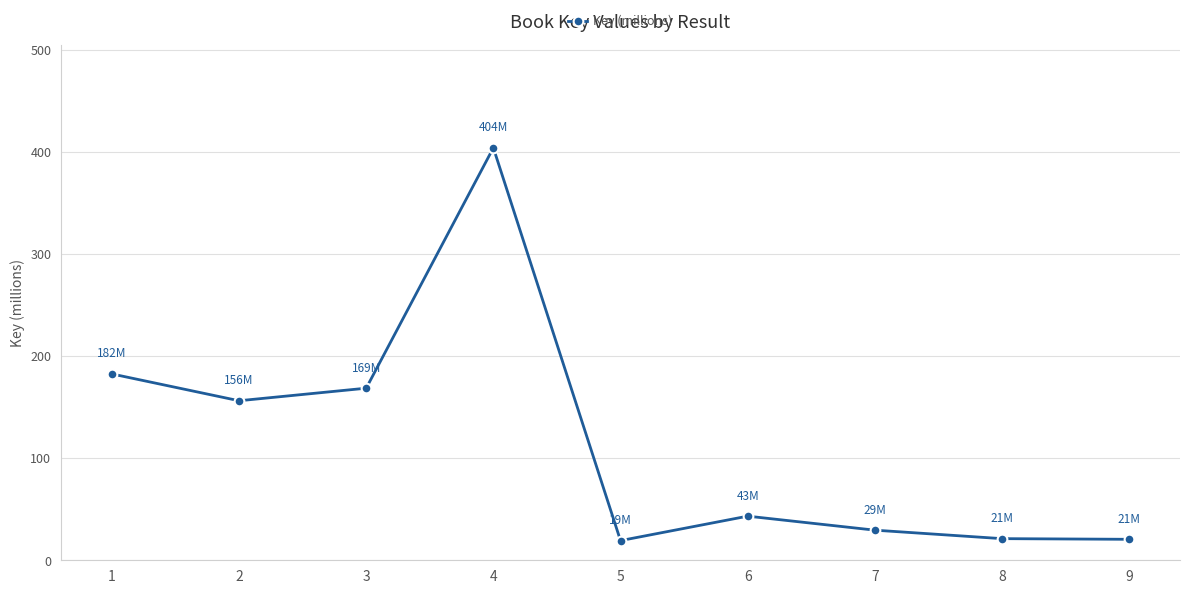

How many data points are less than 43?

4